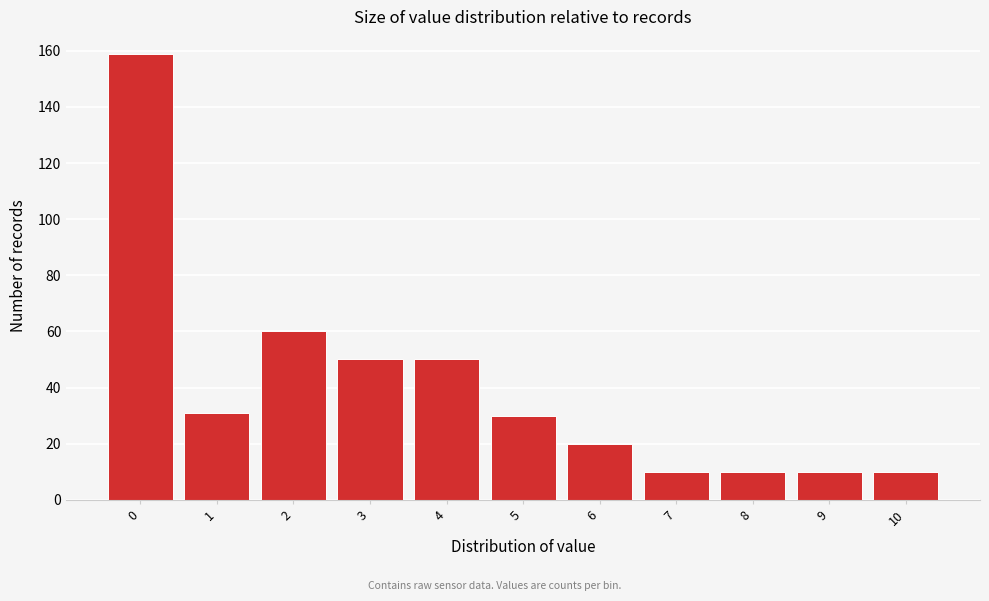

Reading left to right, what are all the values shown in this chart?

0=159	1=31	2=60	3=50	4=50	5=30	6=20	7=10	8=10	9=10	10=10